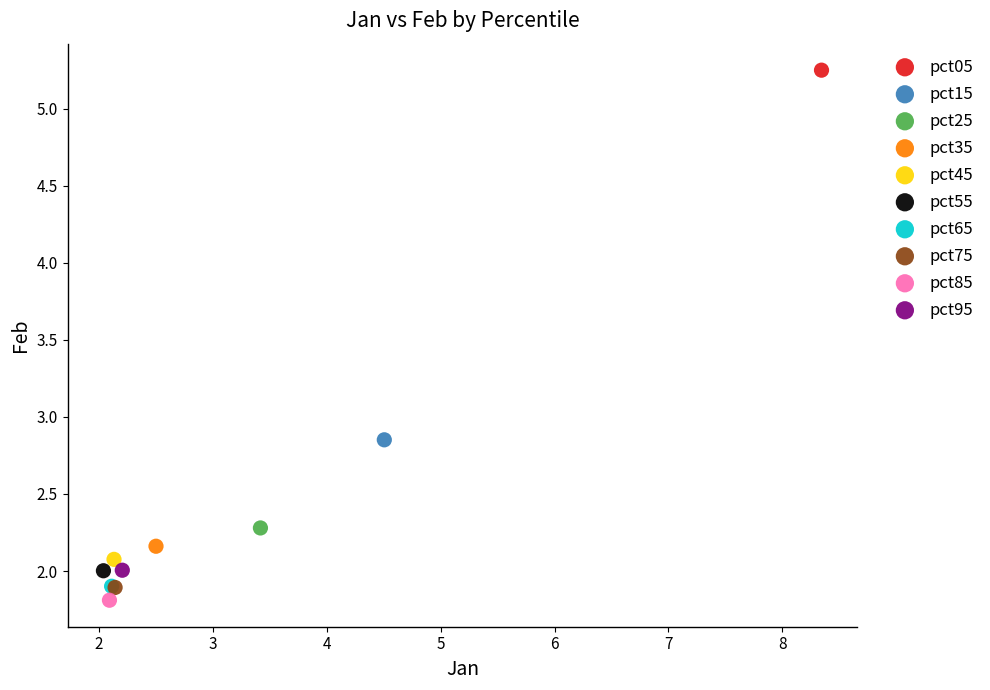

Which series contains the highest Y value?

pct05